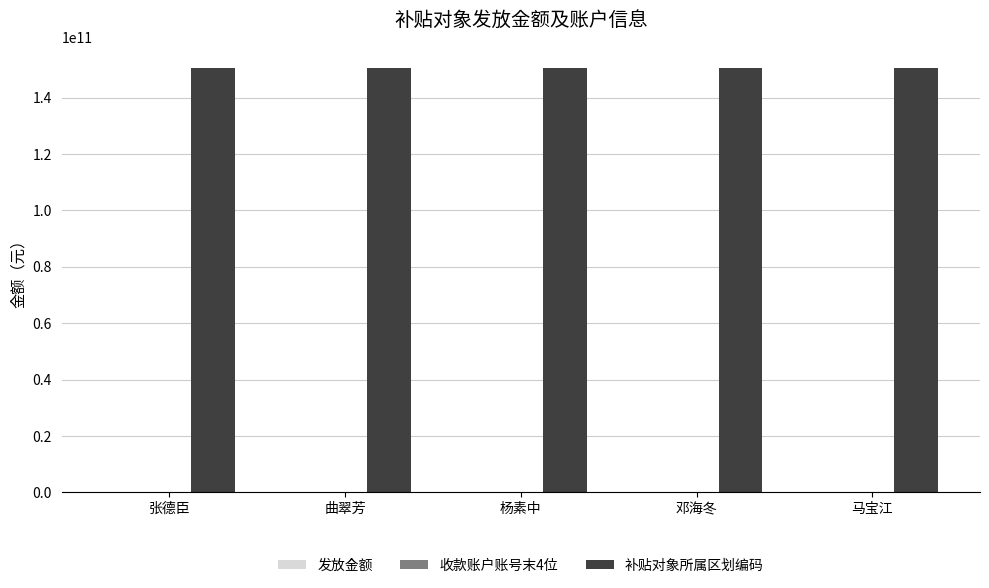

What is the sum of all 补贴对象所属区划编码 values?

752625156505